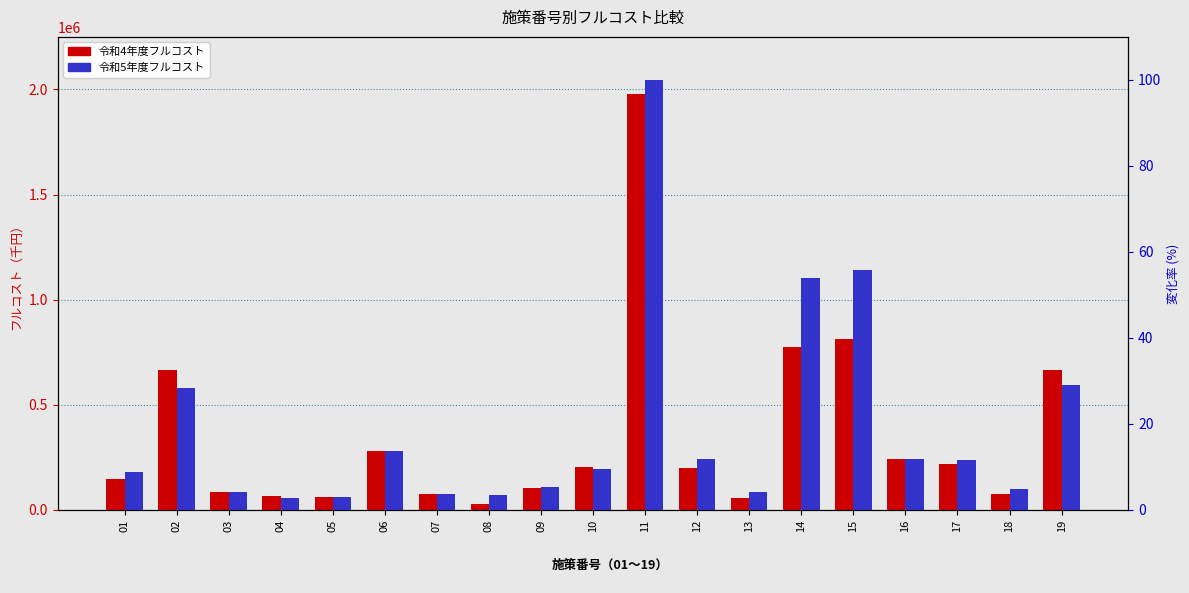

Which category has the highest value across all series?

11